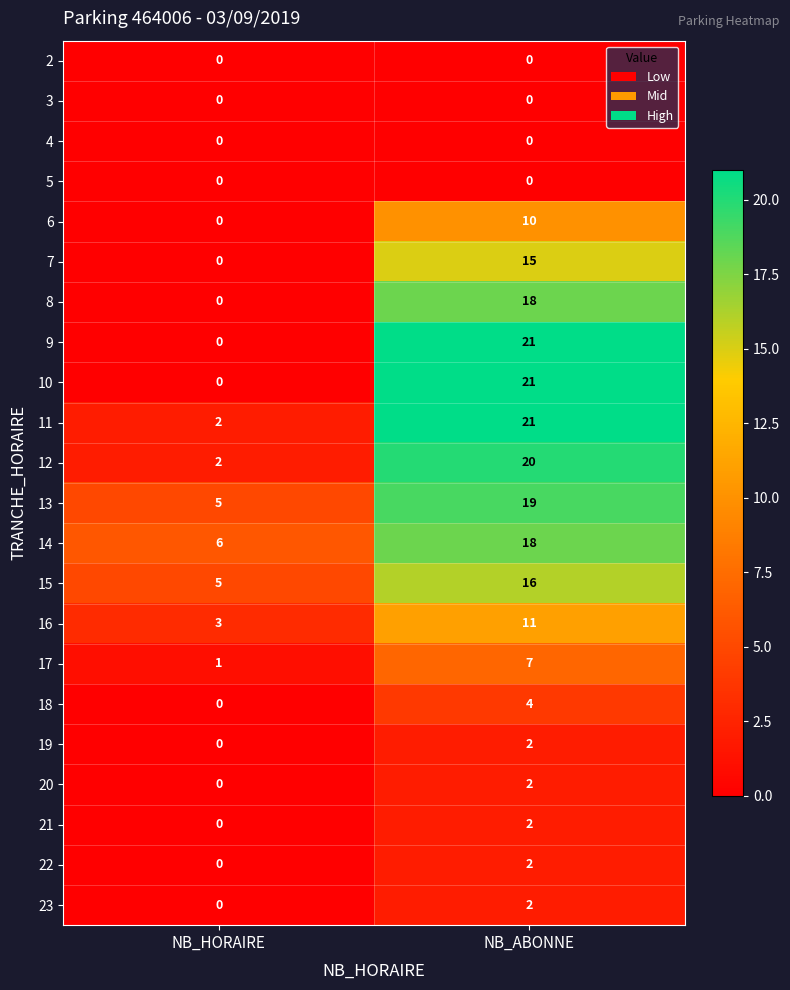

The 17 series shows 7 at NB_ABONNE. True or false?

True